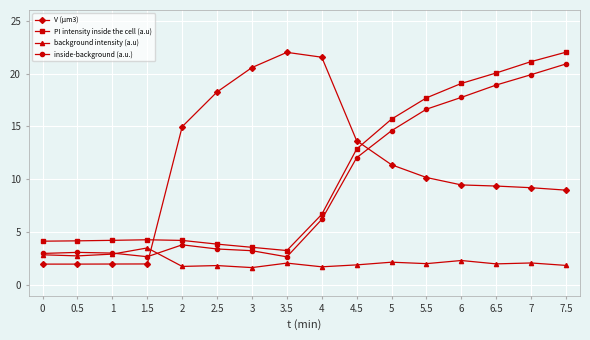

Between which two adjacent categories do inside-background (a.u.) and V (µm3) first intersect?

1.5 and 2